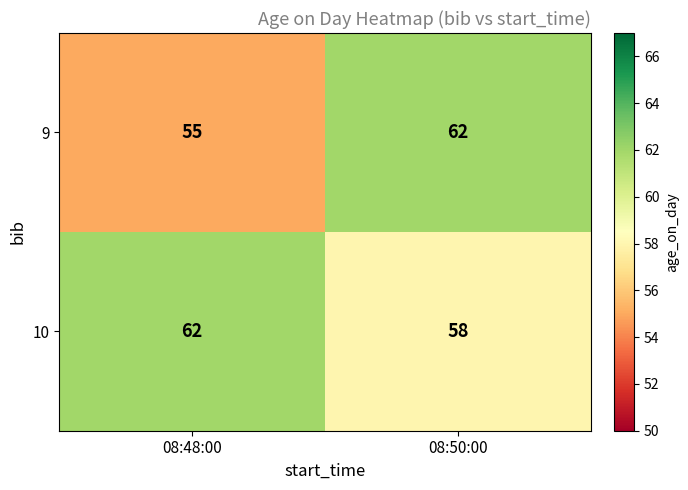

Reading left to right, extract all data points from this chart.

9: 55	62
10: 62	58